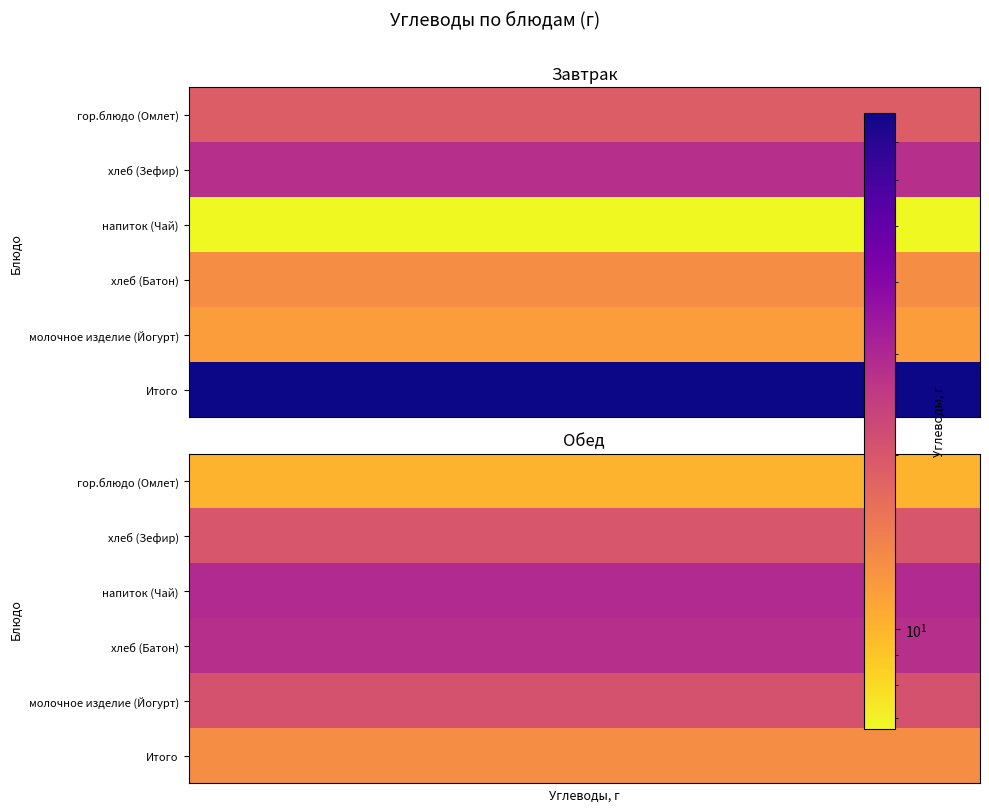

Between 0 and 4, which series saw the biggest shift?

Обед